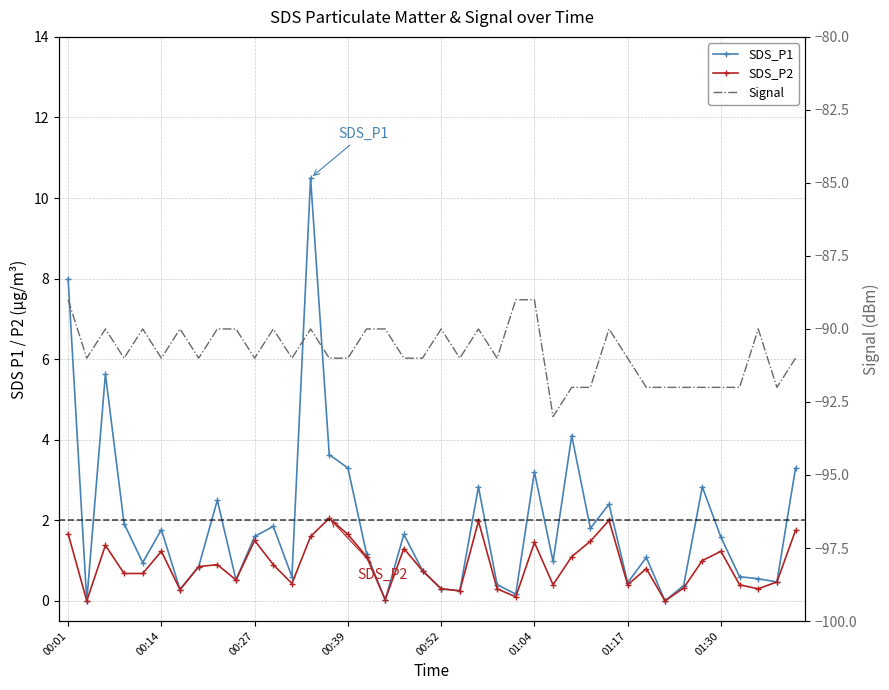

How many data points does each series have?

40